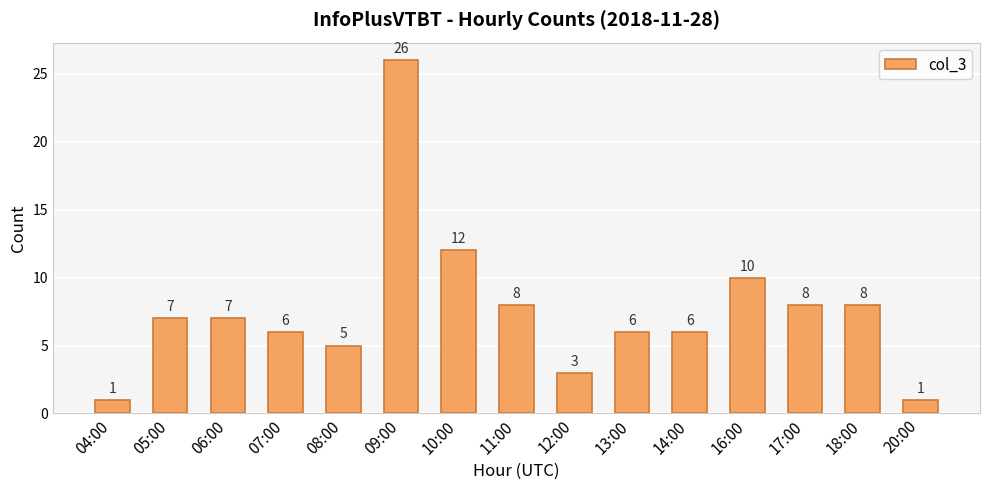

The chart shows a value of 4 at 11:00. True or false?

False